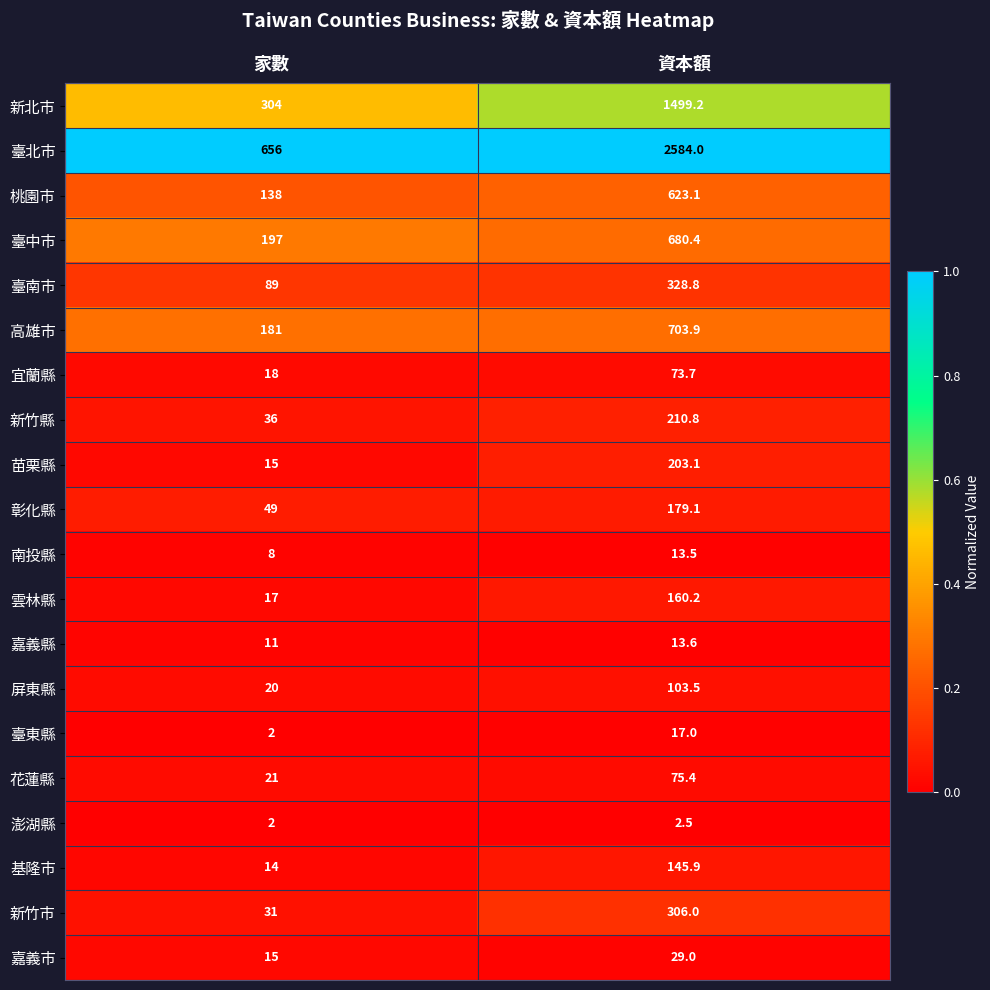

True or false: 苗栗縣 has a value of 203.1 at 資本額.

True